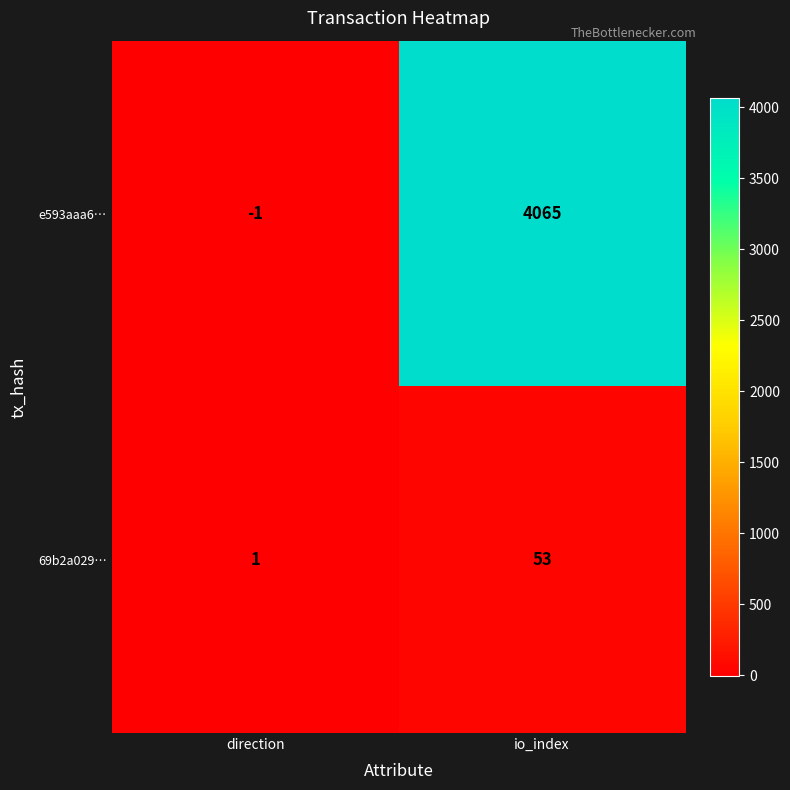

At how many categories does at least one series exceed 1670?

1